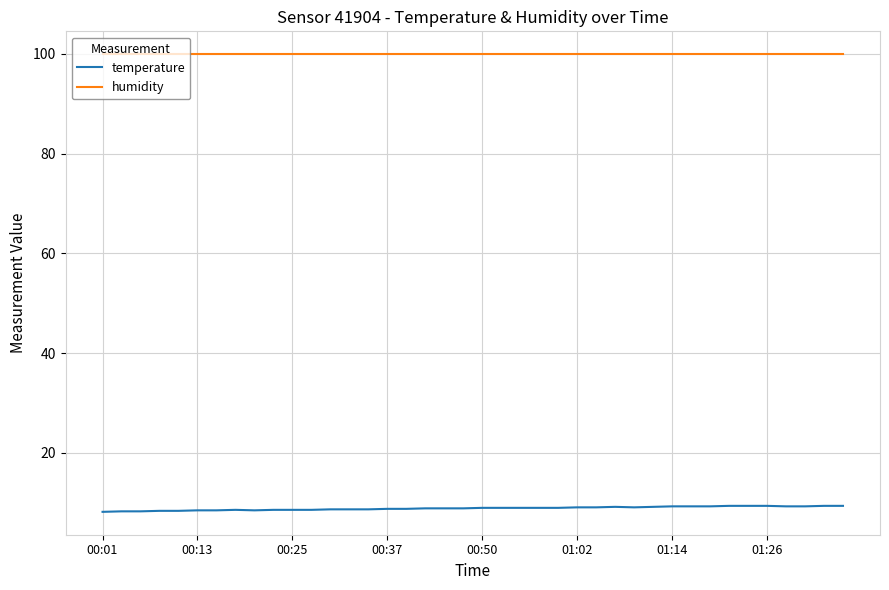

Rank the series by their average value, from lowest to highest.

temperature, humidity